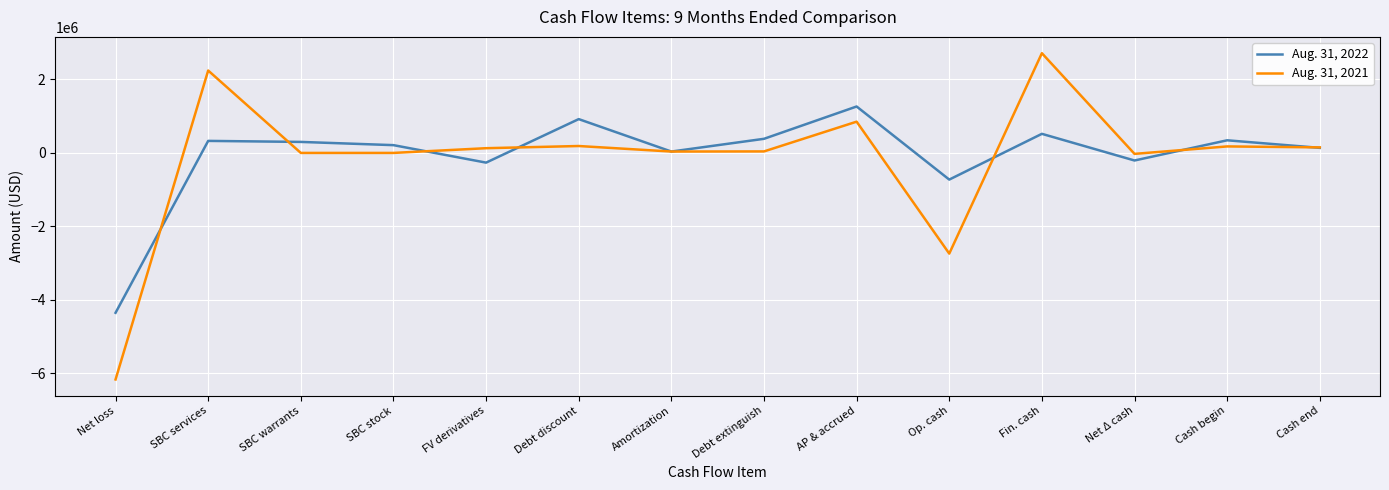

Between which two adjacent categories do Aug. 31, 2022 and Aug. 31, 2021 first intersect?

Net loss and SBC services